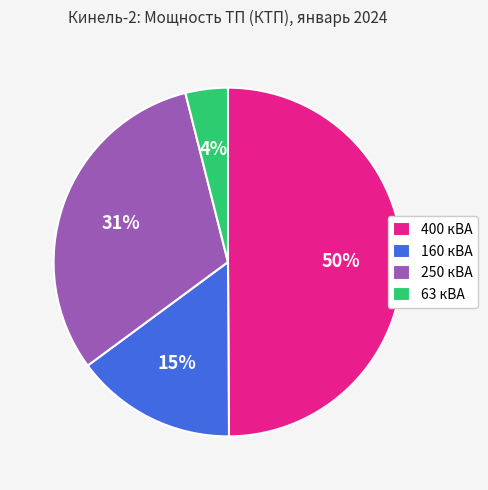

Count the number of slices in the pie.

4